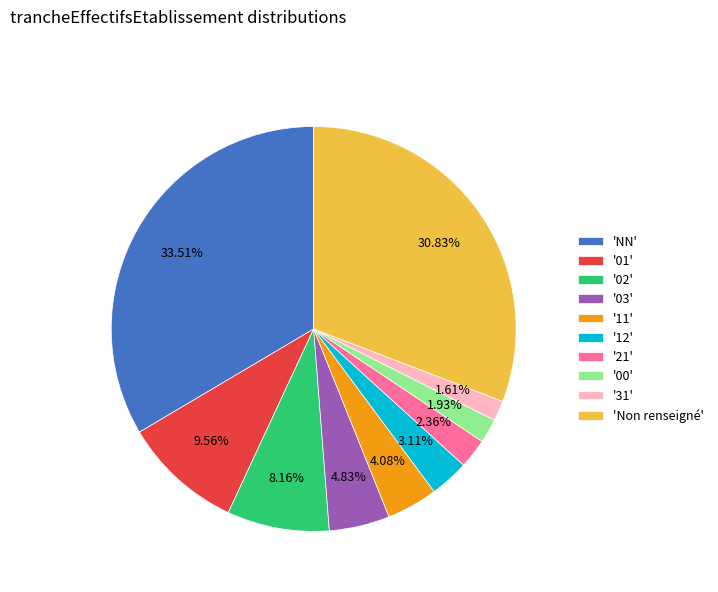

Which category has the biggest portion of the pie?

'NN'